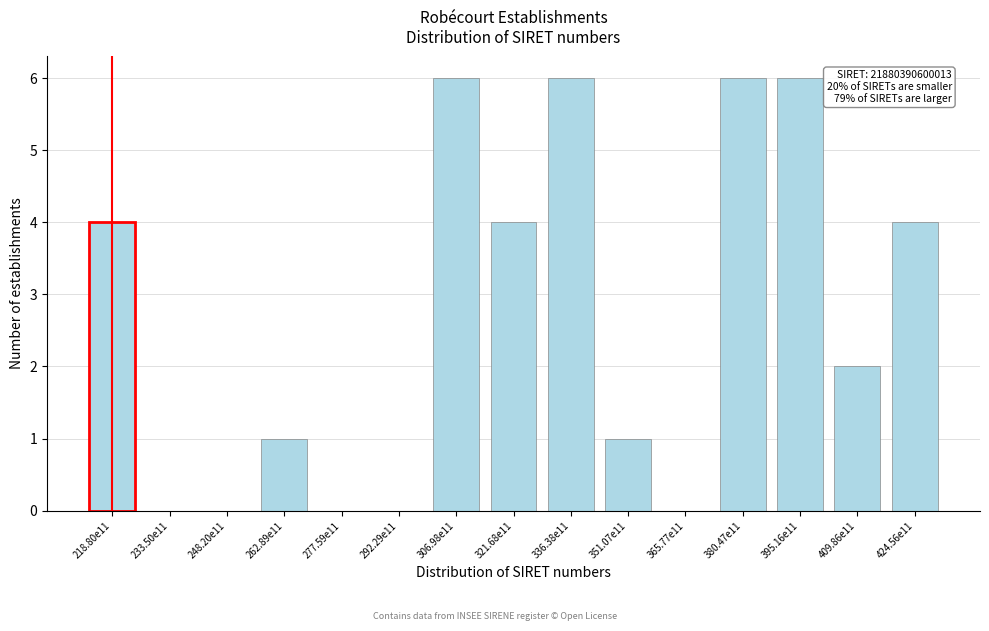

Reading right to left, extract all data points from this chart.

424.56e11=4	409.86e11=2	395.16e11=6	380.47e11=6	365.77e11=0	351.07e11=1	336.38e11=6	321.68e11=4	306.98e11=6	292.29e11=0	277.59e11=0	262.89e11=1	248.20e11=0	233.50e11=0	218.80e11=4